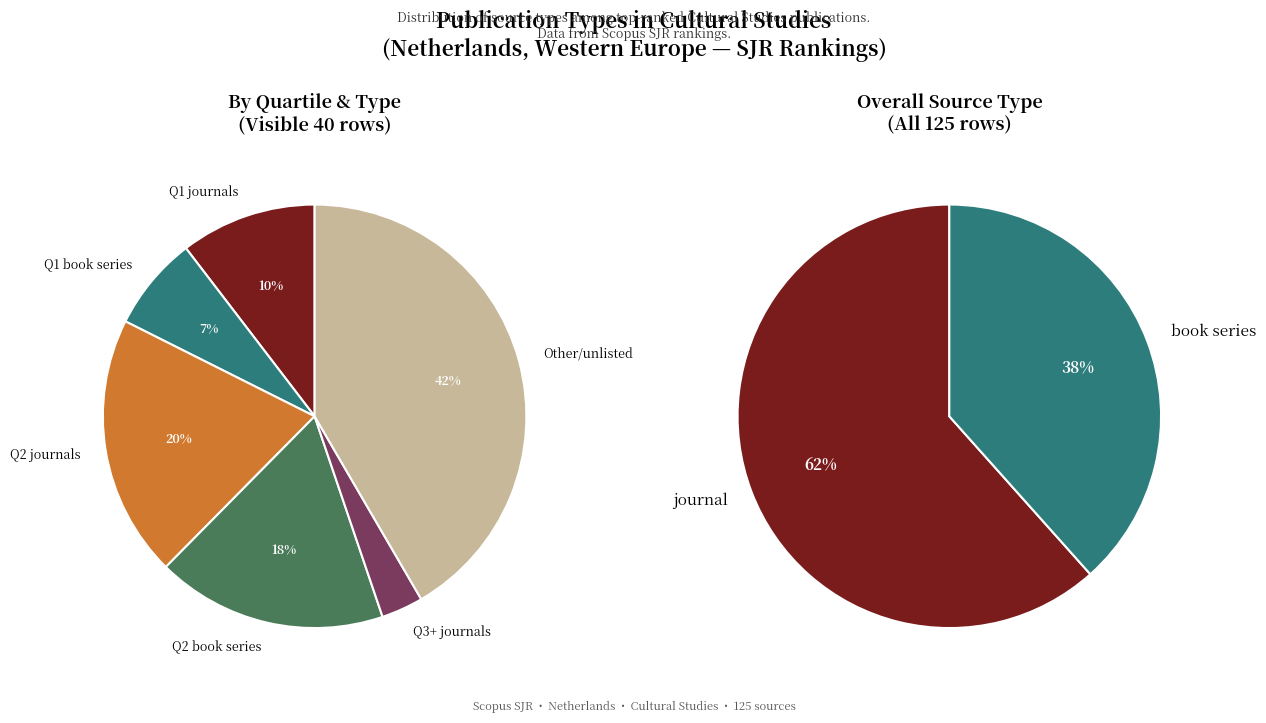

To the nearest percent, what is the average slice percentage?

50%